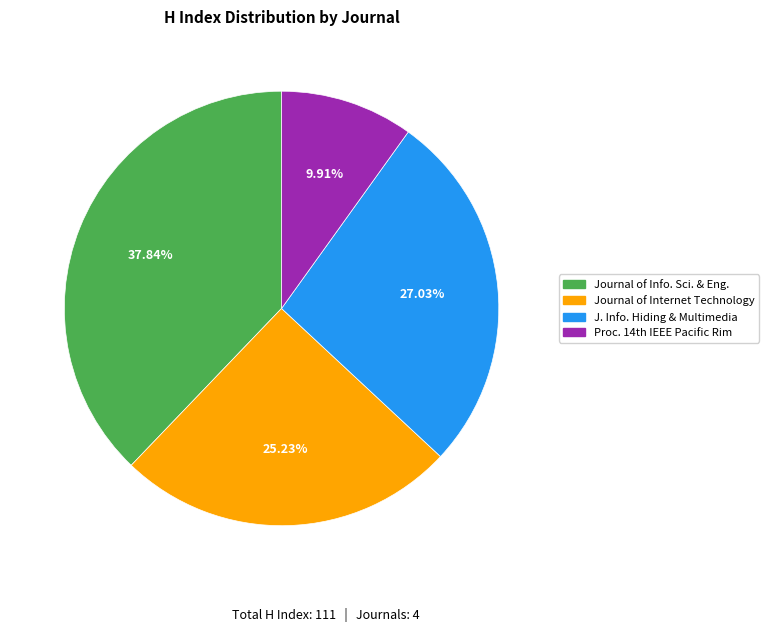

Does any single category account for the majority?

No